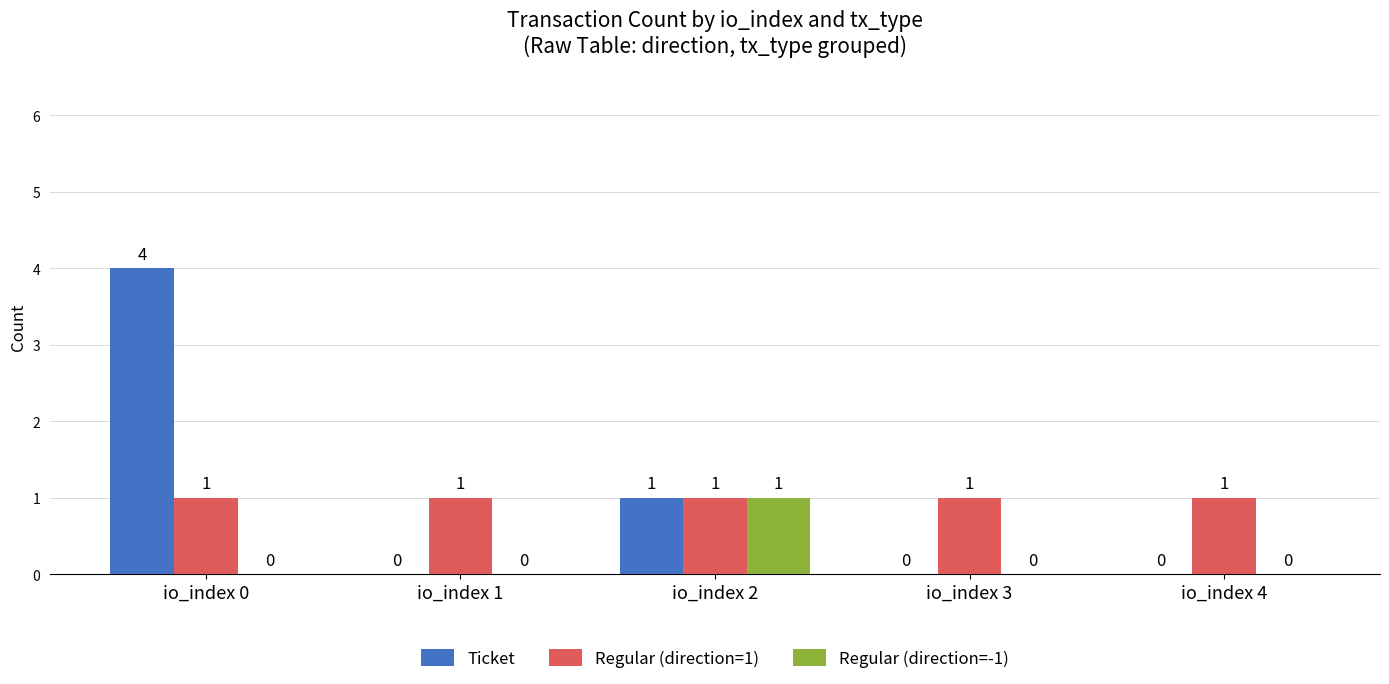

What is the maximum value for Regular (direction=1)?

1